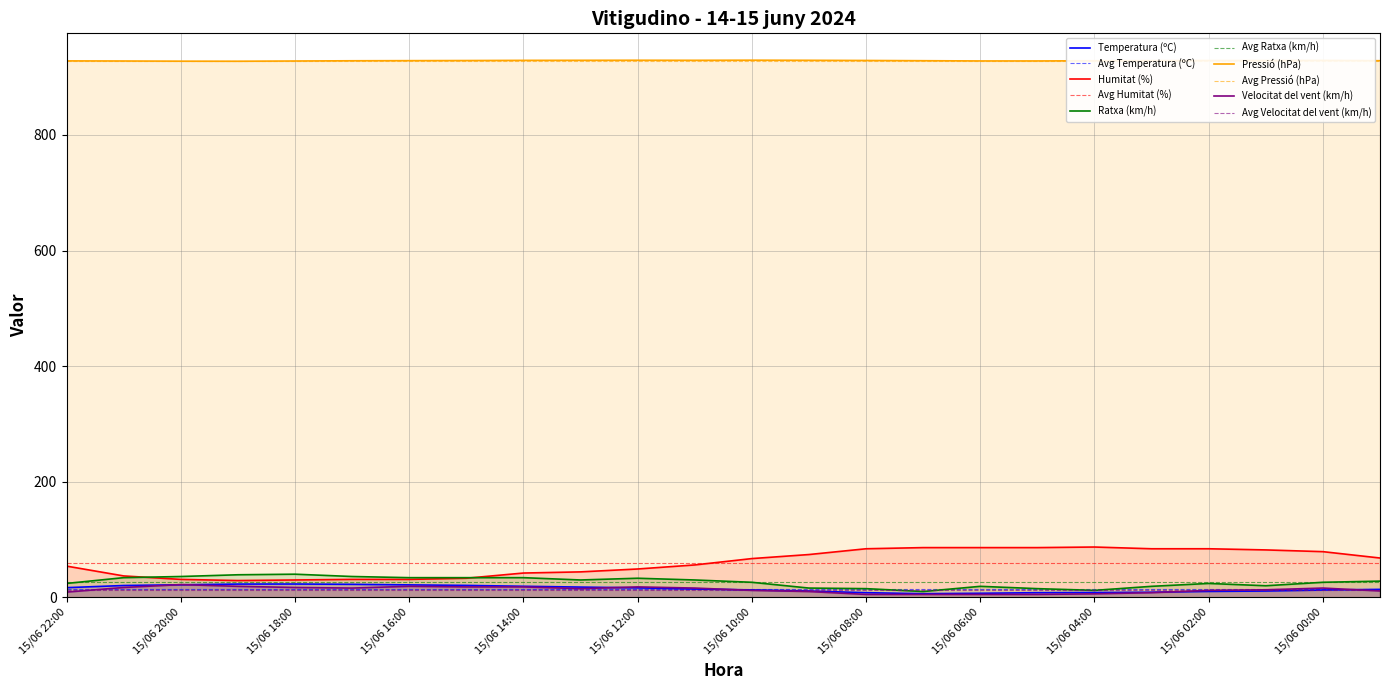

At which label does Humitat (%) reach its minimum?

15/06 19:00